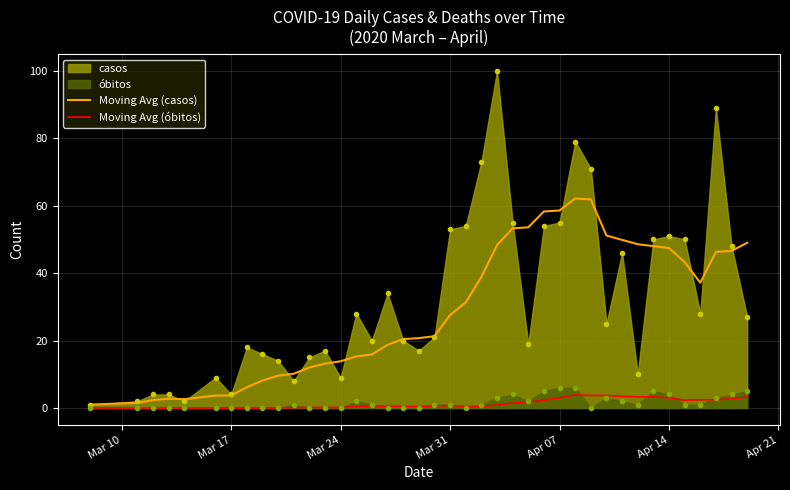

Which series has the largest range (max minus min)?

casos